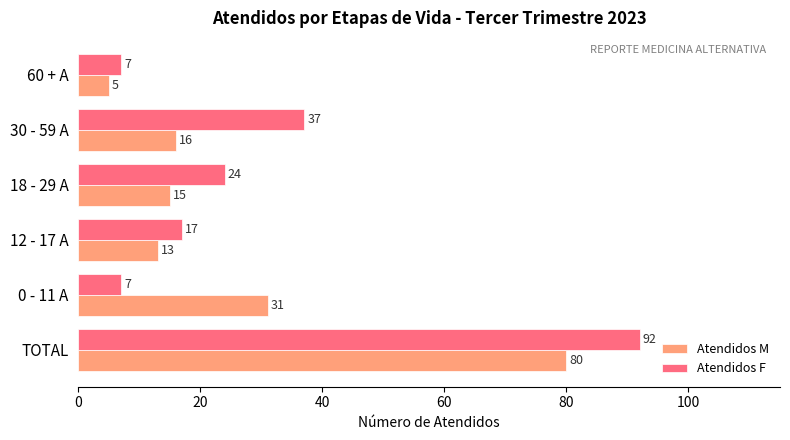

How many categories are shown in the chart?

6